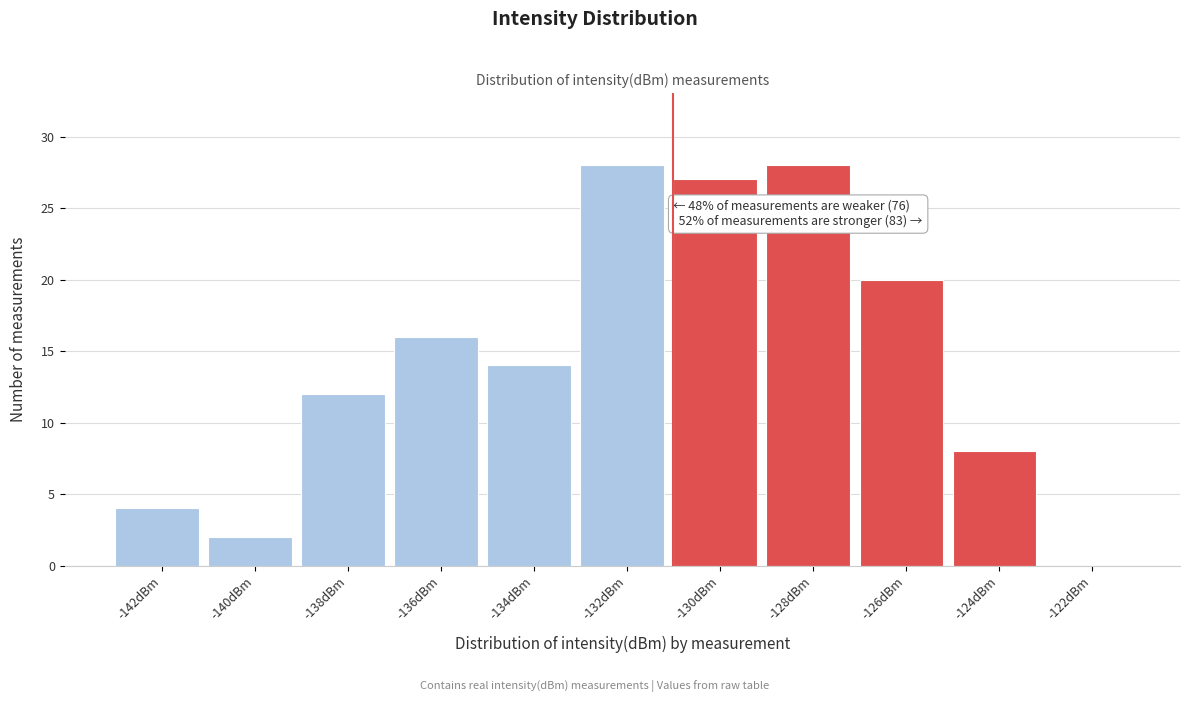

Reading left to right, extract all data points from this chart.

-142dBm=4	-140dBm=2	-138dBm=12	-136dBm=16	-134dBm=14	-132dBm=28	-130dBm=27	-128dBm=28	-126dBm=20	-124dBm=8	-122dBm=0